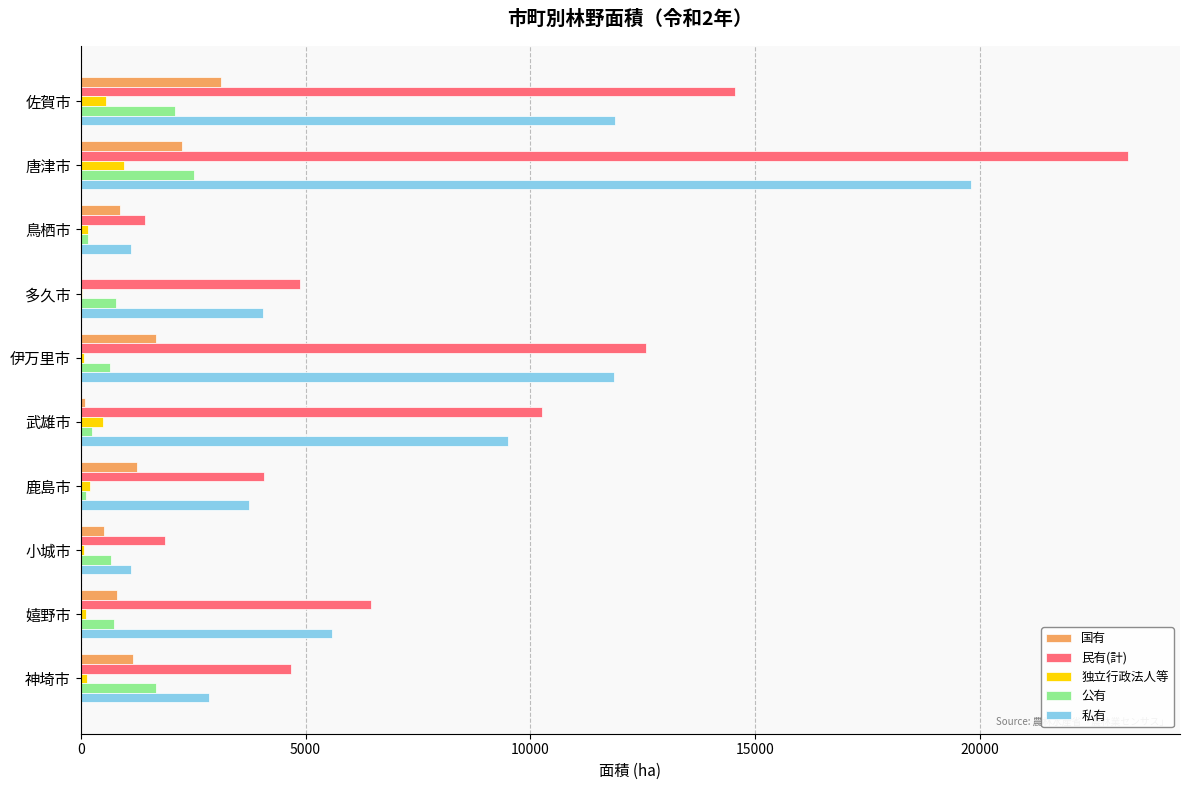

What is the sum of the 独立行政法人等 values at 佐賀市 and 唐津市?

1519